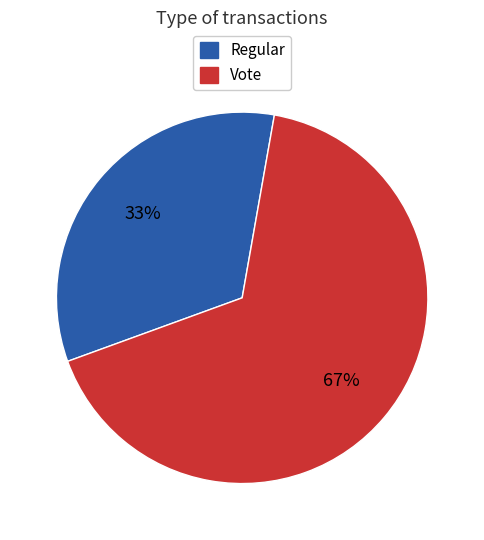

Approximately how many times larger is the value at Vote compared to Regular?

2.0